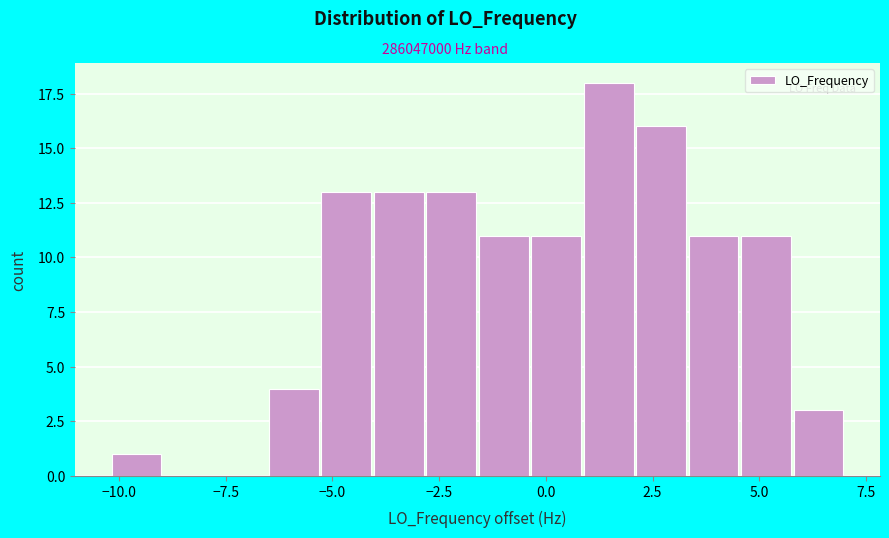

Around what value on the x-axis is the tallest bar? Give the approximate position of its centre, as read against the axis.

1.5